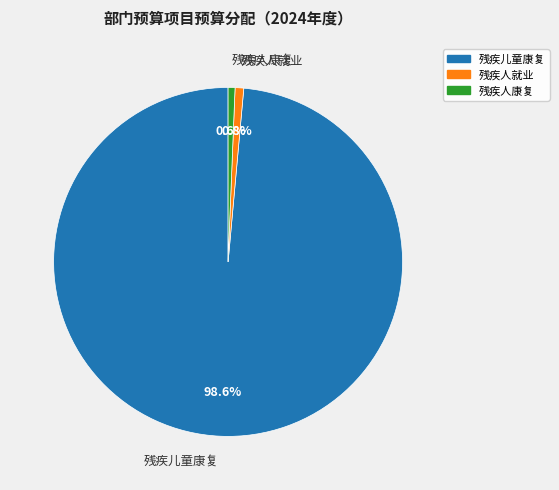

What is the largest slice in the pie chart?

残疾儿童康复